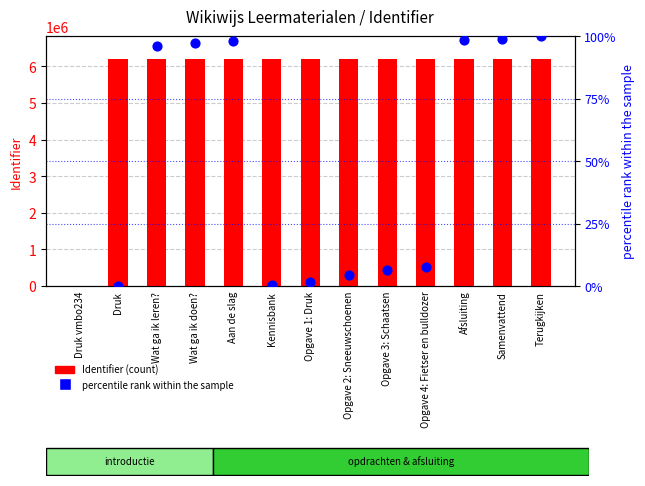

Which series contains the lowest Y value?

Identifier (count)